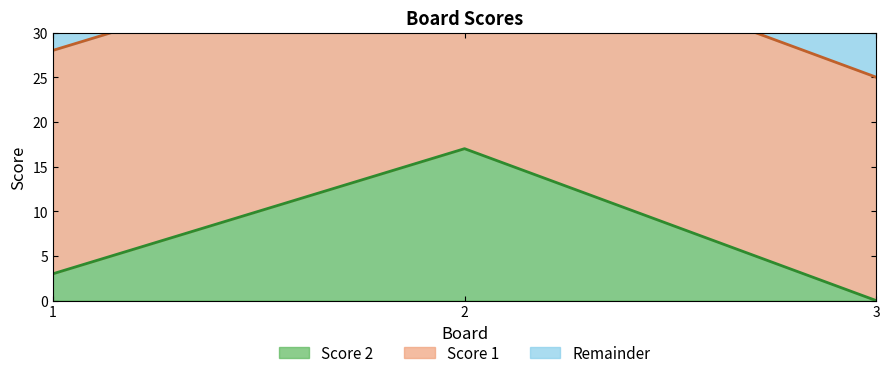

How many values are above zero?

2